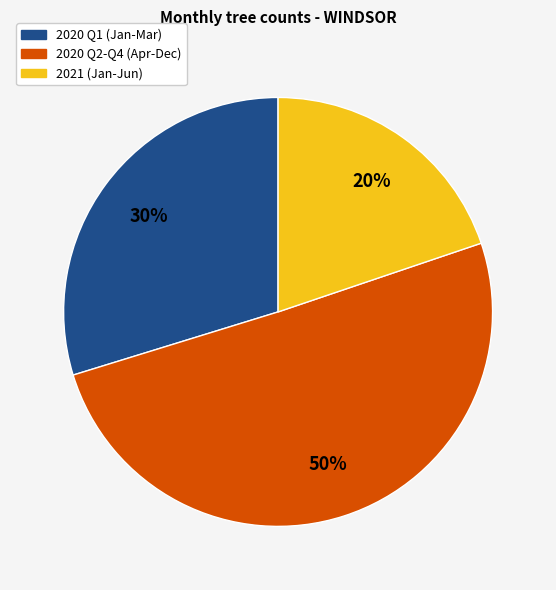

How many segments does this pie chart have?

3